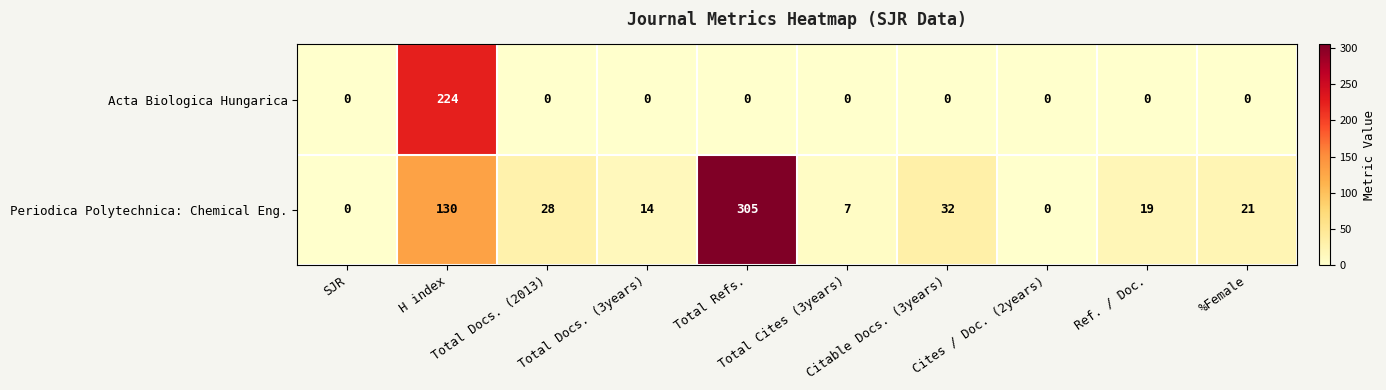

Which series changed the most between H index and %Female?

Acta Biologica Hungarica